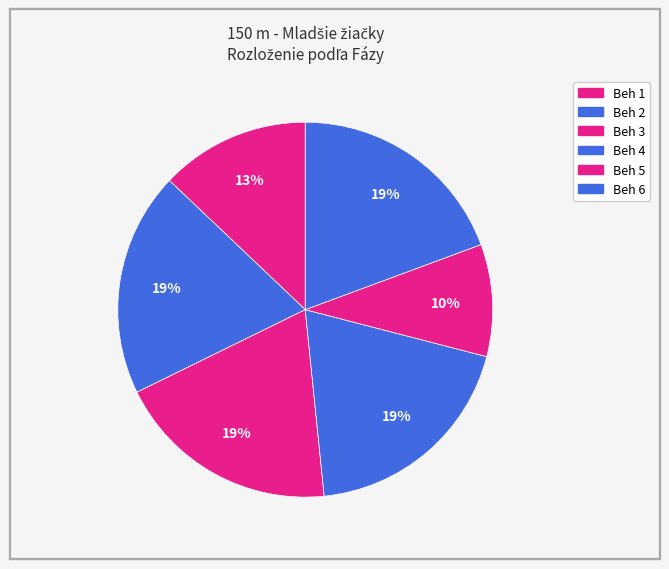

How many slices are in this pie chart?

6